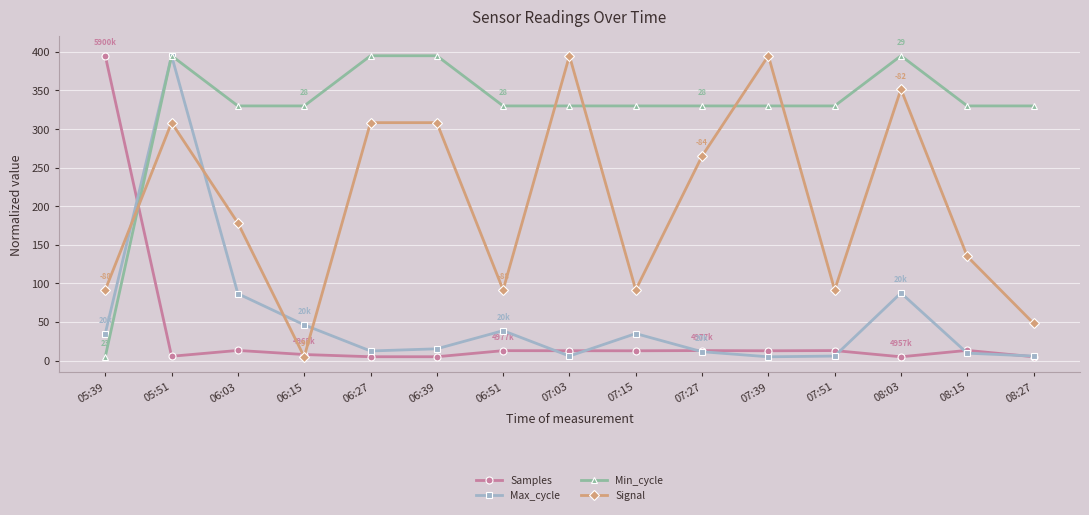

At which category does Signal reach its first local peak?

05:51